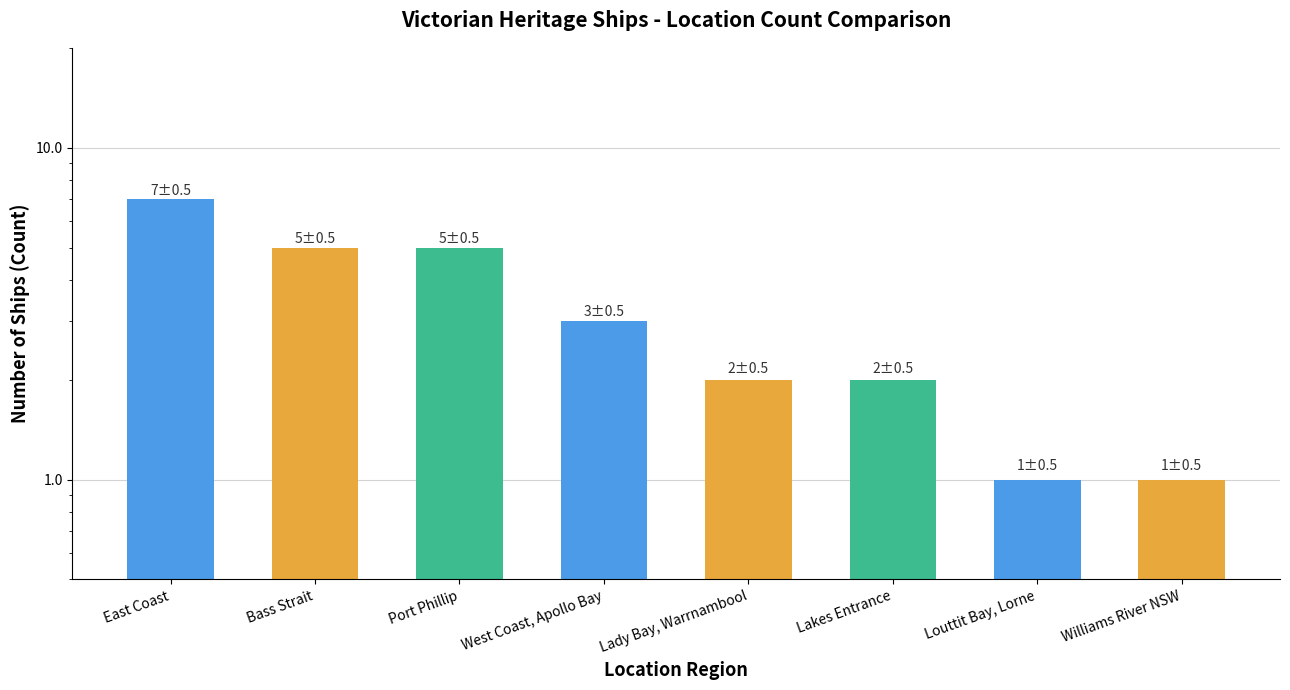

Is it true that the value at West Coast, Apollo Bay is 1?

False